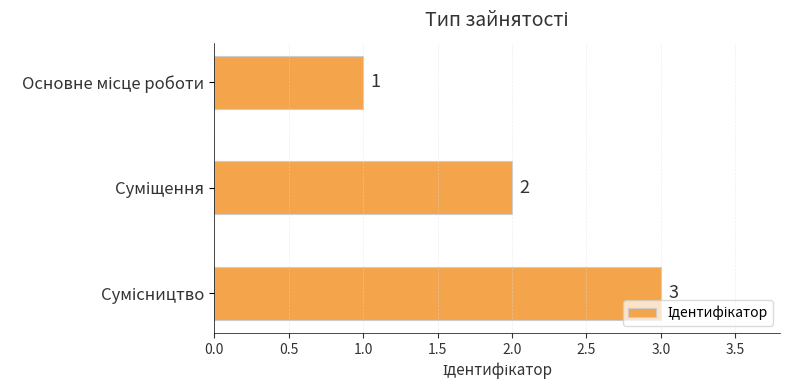

What is the maximum value shown in the chart?

3